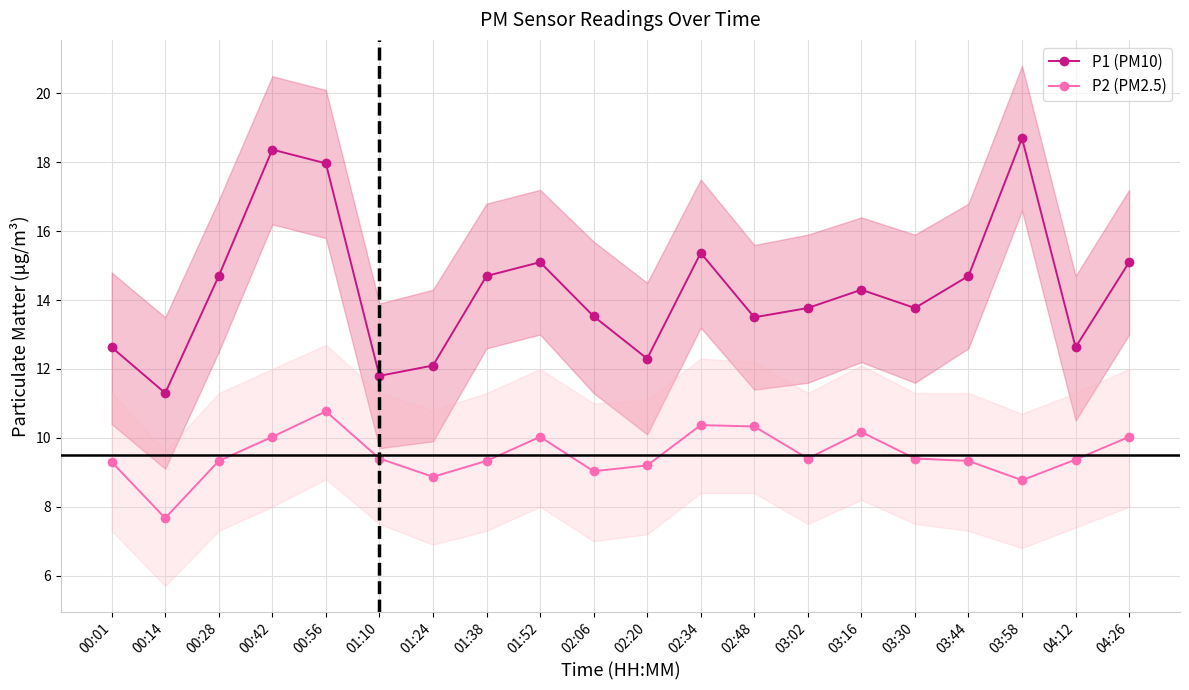

Reading left to right, extract all data points from this chart.

P1 (PM10): 00:01=12.6	00:14=11.3	00:28=14.7	00:42=18.4	00:56=18.0	01:10=11.8	01:24=12.1	01:38=14.7	01:52=15.1	02:06=13.5	02:20=12.3	02:34=15.4	02:48=13.5	03:02=13.8	03:16=14.3	03:30=13.8	03:44=14.7	03:58=18.7	04:12=12.6	04:26=15.1
P2 (PM2.5): 00:01=9.3	00:14=7.7	00:28=9.3	00:42=10.0	00:56=10.8	01:10=9.4	01:24=8.9	01:38=9.3	01:52=10.0	02:06=9.0	02:20=9.2	02:34=10.4	02:48=10.3	03:02=9.4	03:16=10.2	03:30=9.4	03:44=9.3	03:58=8.8	04:12=9.4	04:26=10.0